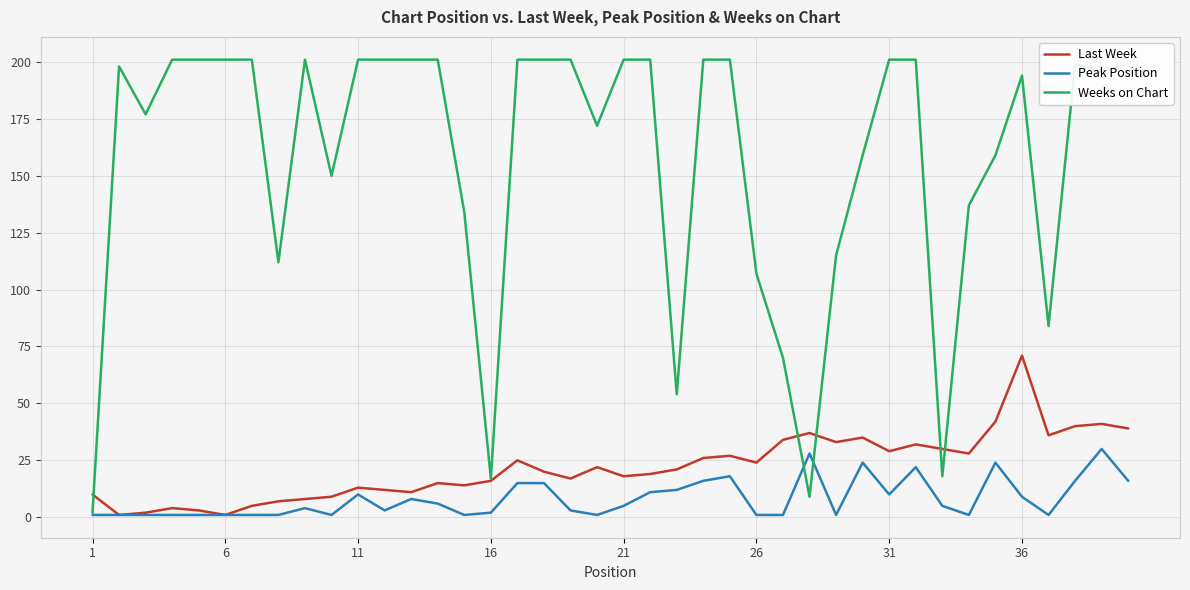

What is the greatest value displayed?

201